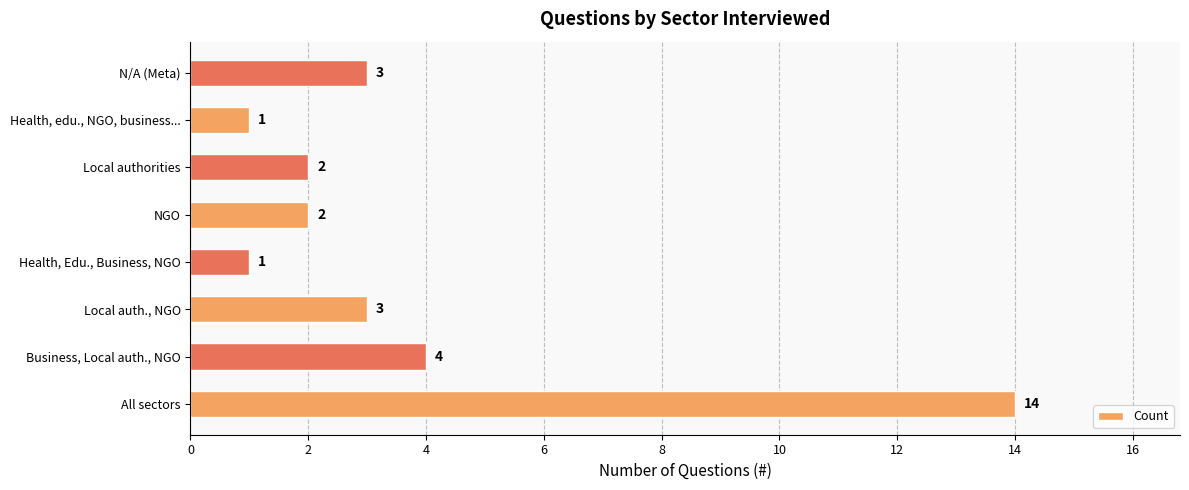

What is the smallest value displayed?

1